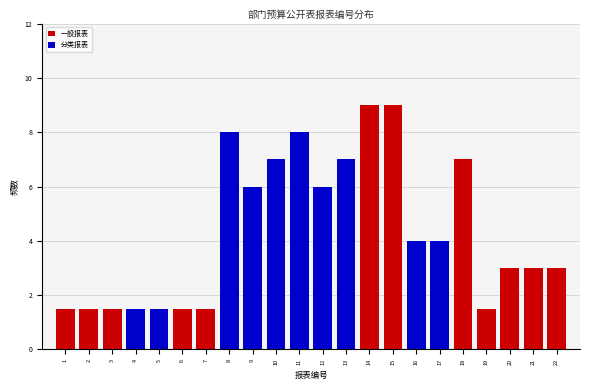

Reading left to right, transcribe all the data shown in this chart.

1=1.5	2=1.5	3=1.5	4=1.5	5=1.5	6=1.5	7=1.5	8=8.0	9=6.0	10=7.0	11=8.0	12=6.0	13=7.0	14=9.0	15=9.0	16=4.0	17=4.0	18=7.0	19=1.5	20=3.0	21=3.0	22=3.0